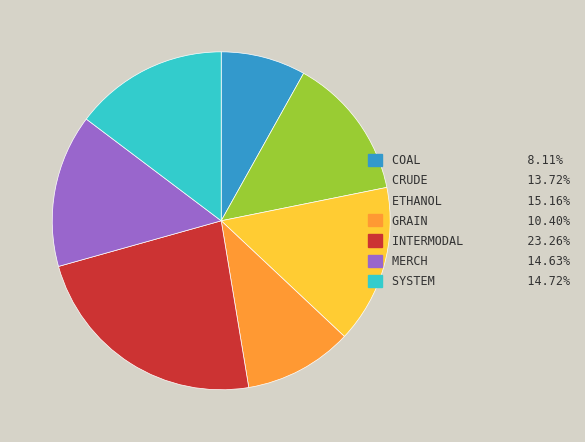

Which category has the smallest portion of the pie?

COAL